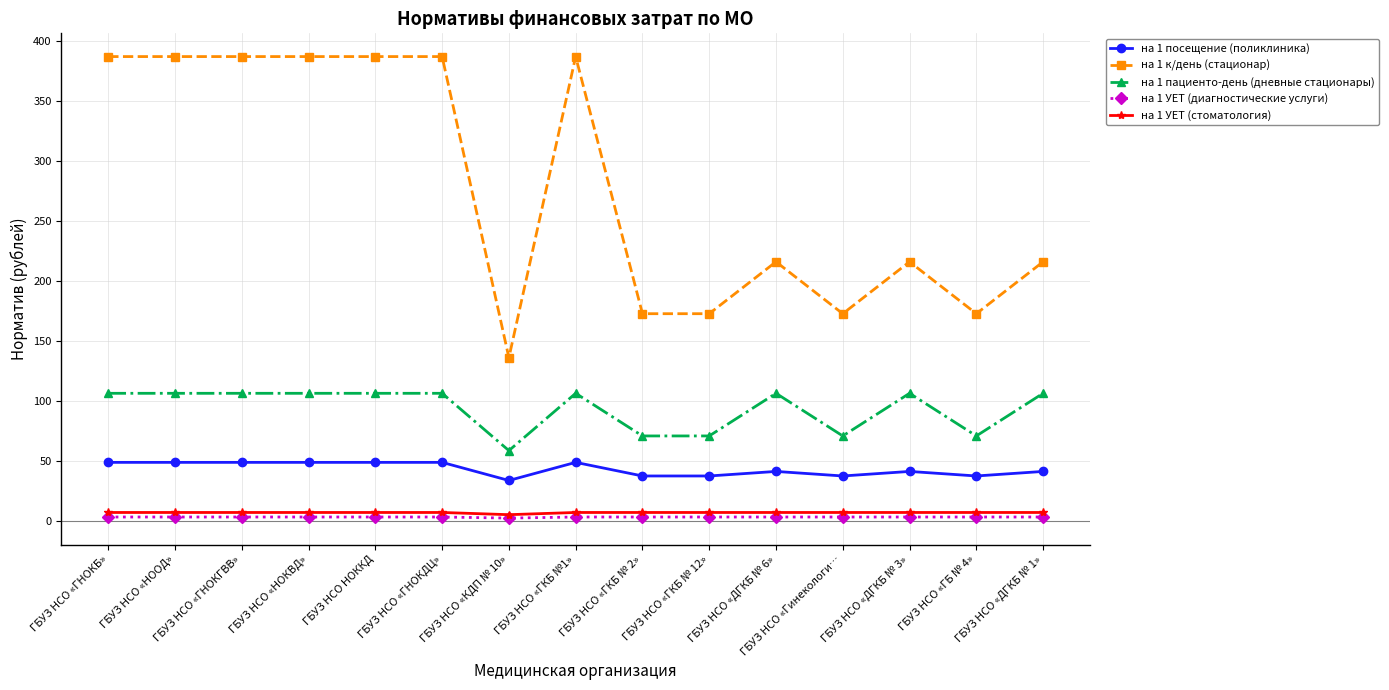

What is the label of the 4th point from the right?

ГБУЗ НСО «Гинекологи…